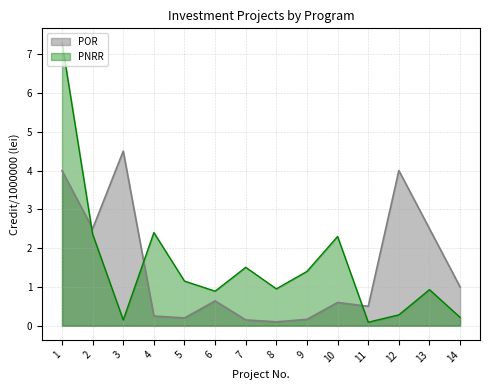

Where do PNRR and POR first cross each other?

1 and 2